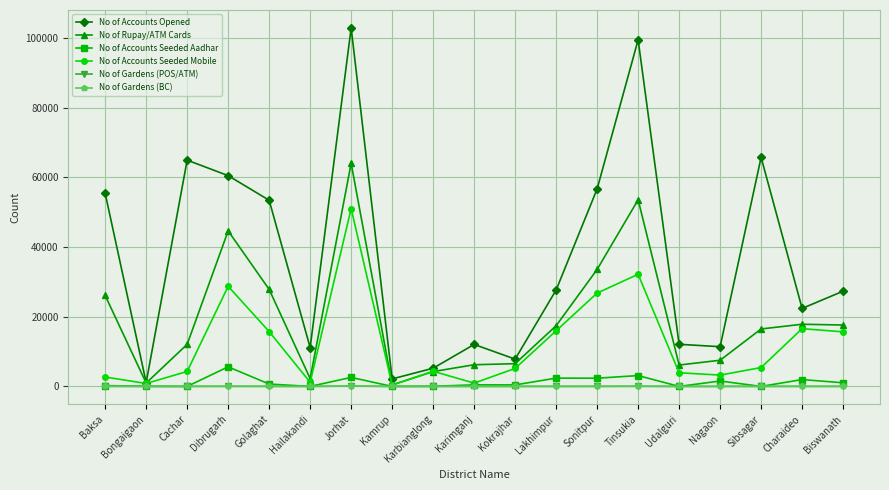

How many values in the No of Gardens (POS/ATM) series are below 3?

8